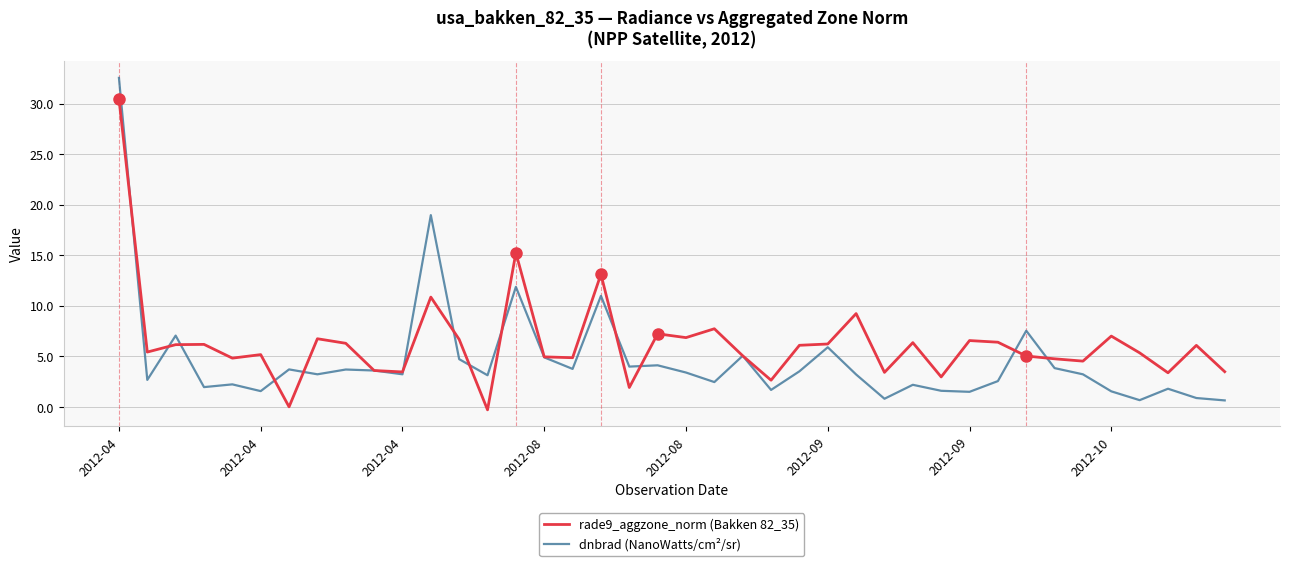

Which series has the widest spread of values?

dnbrad (NanoWatts/cm²/sr)